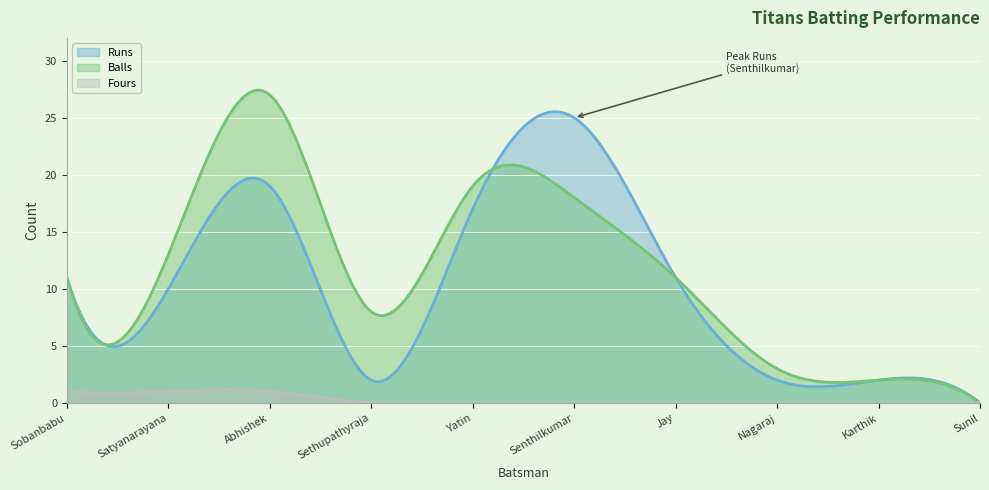

Where do Runs and Balls first cross each other?

Yatin Anil Patki and Senthilkumar Sundaramoorthy